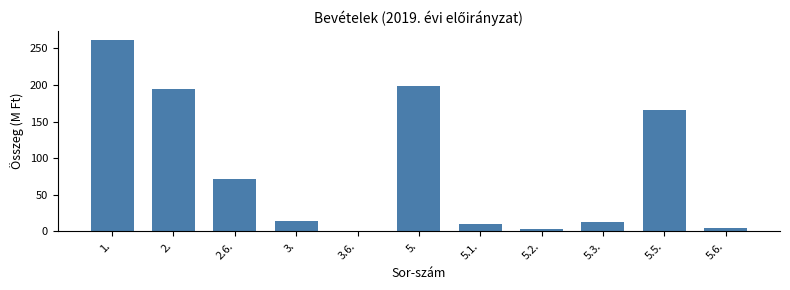

Reading left to right, list all the values displayed in this chart.

1.=260.9	2.=194.4	2.6.=70.9	3.=14.3	3.6.=1.1	5.=198.3	5.1.=10.4	5.2.=3.4	5.3.=12.7	5.5.=166.3	5.6.=5.2